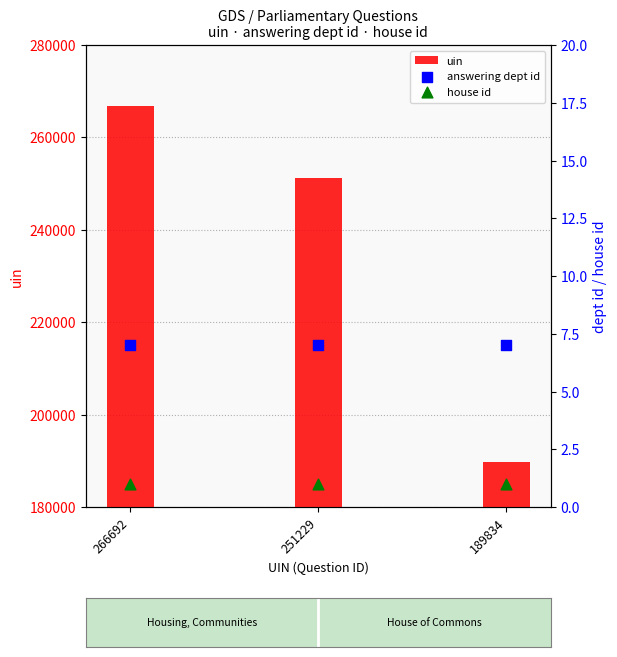

Which series contains the lowest Y value?

house id